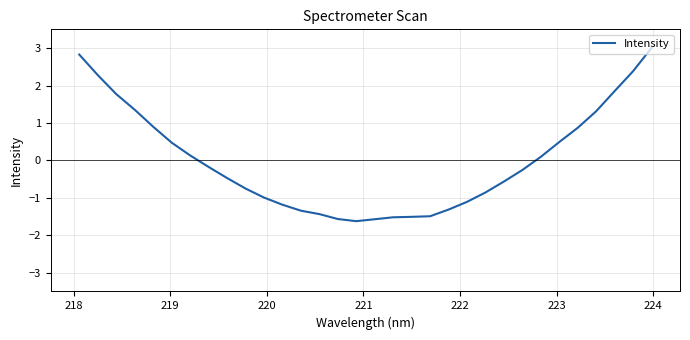

What is the difference between the maximum and minimum values?

4.6